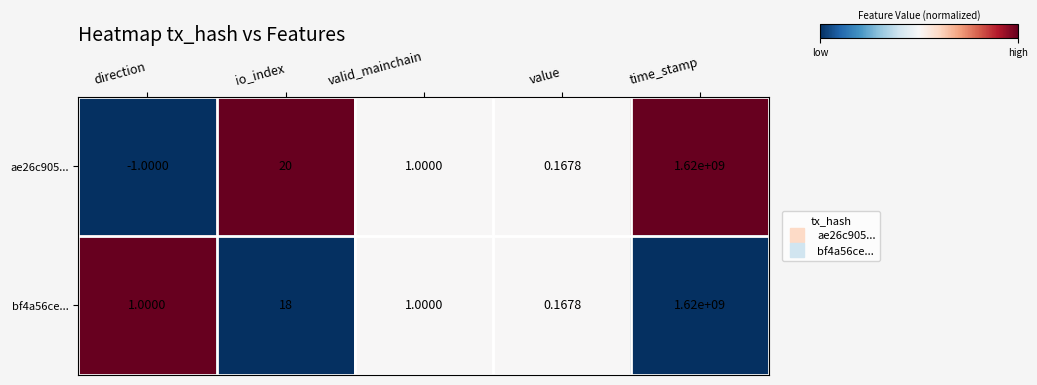

Which label corresponds to the largest value in the chart?

time_stamp